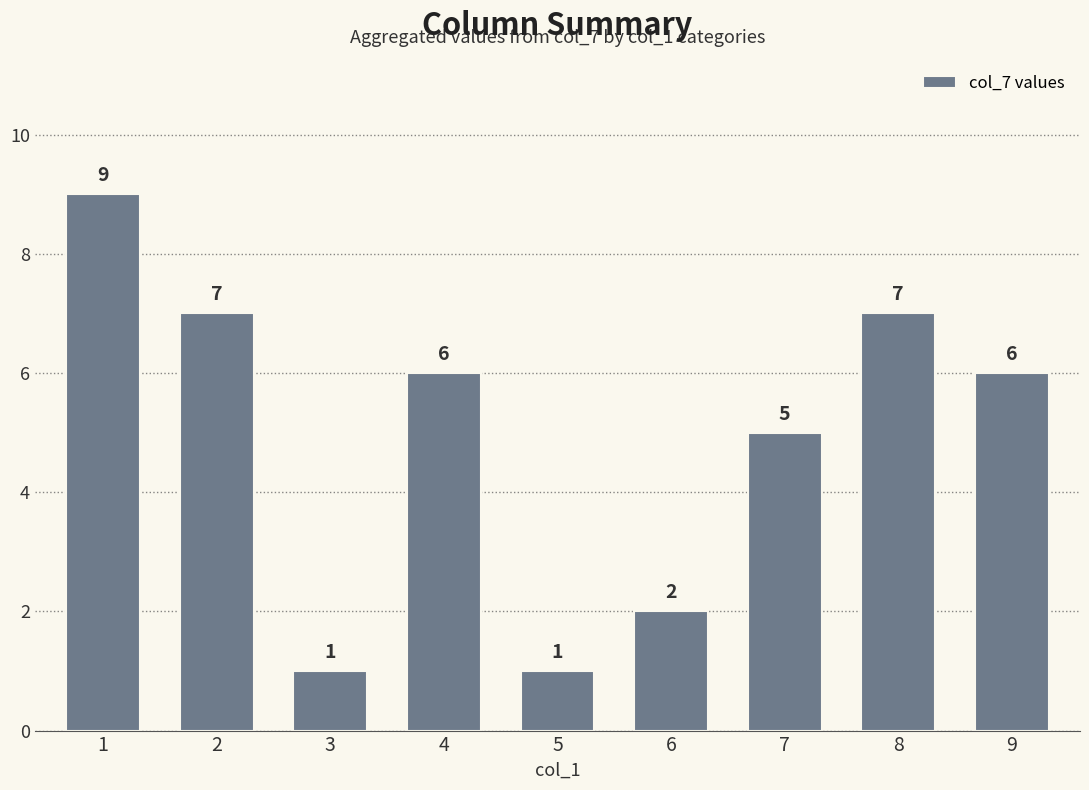

How many values are below 6?

4